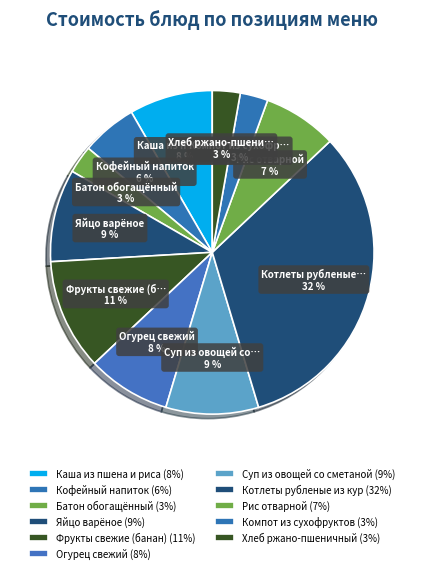

Which has a higher value, Компот из сухофруктов or Яйцо варёное?

Яйцо варёное